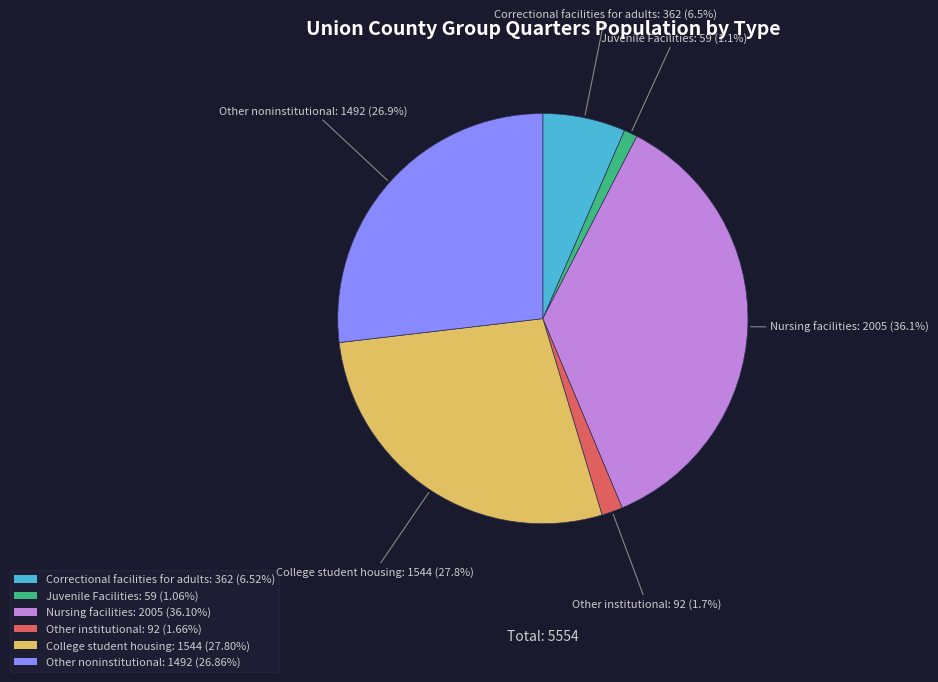

Approximately how many times larger is the value at College student housing compared to Correctional facilities for adults?

4.3